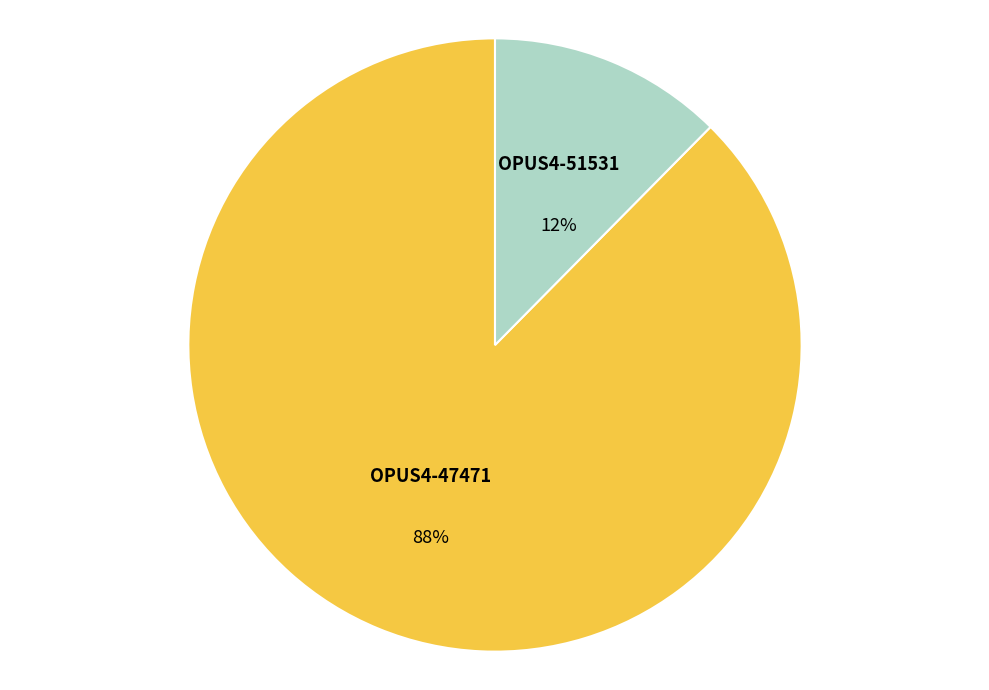

Rank the categories by value from lowest to highest.

OPUS4-51531, OPUS4-47471